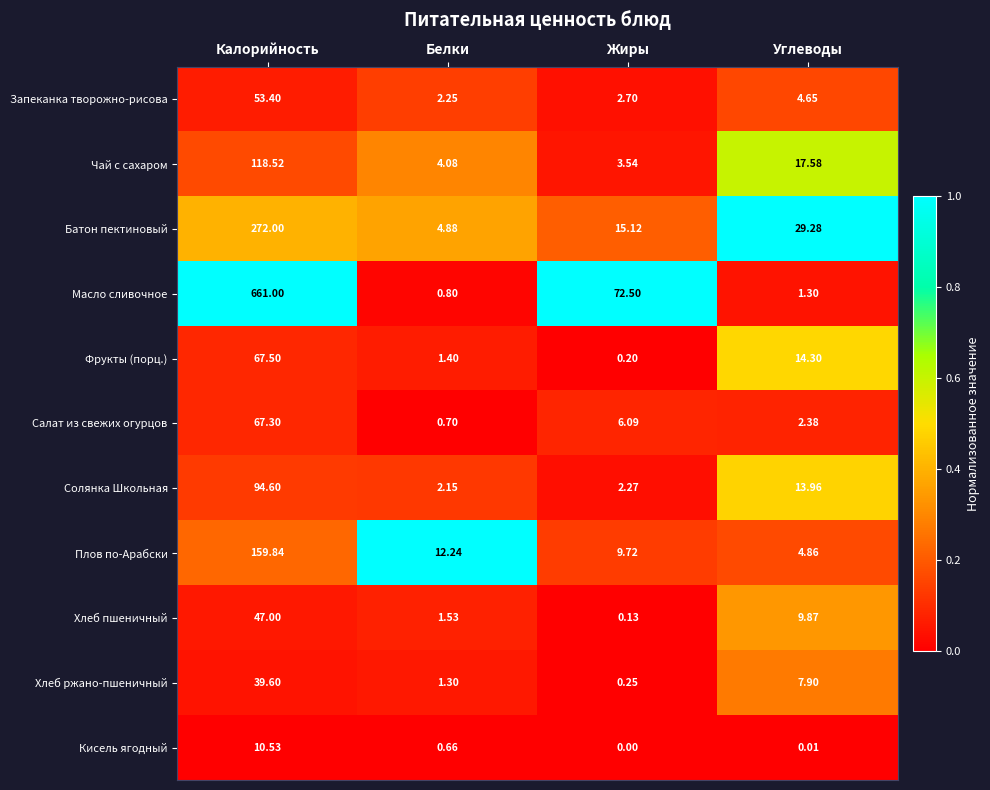

Which label corresponds to the largest value in the chart?

Калорийность